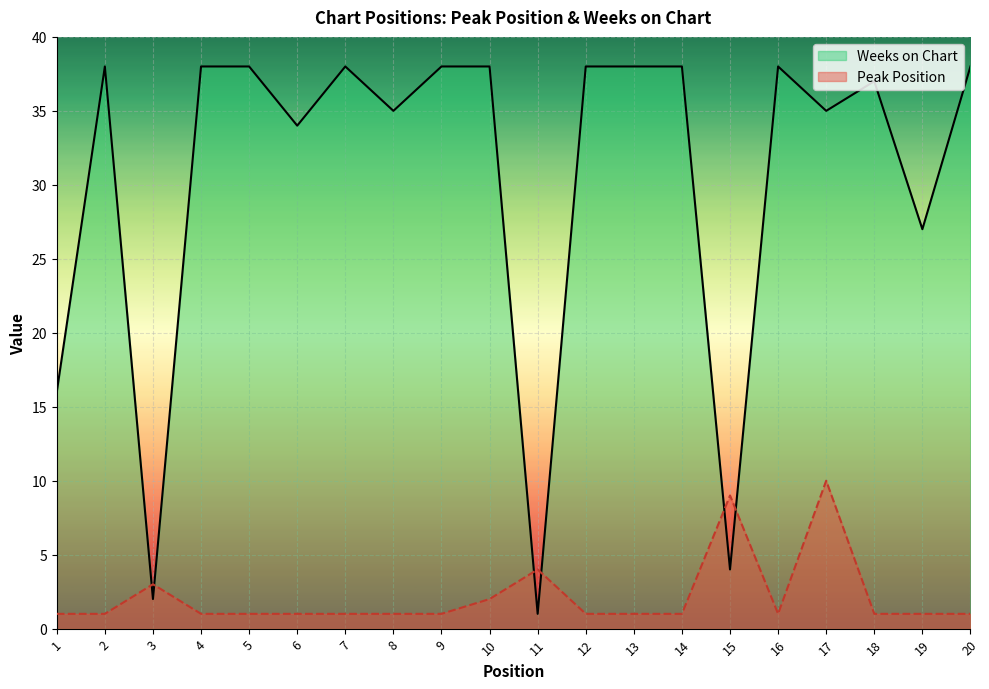

Which category has the highest value in the Weeks on Chart series?

2